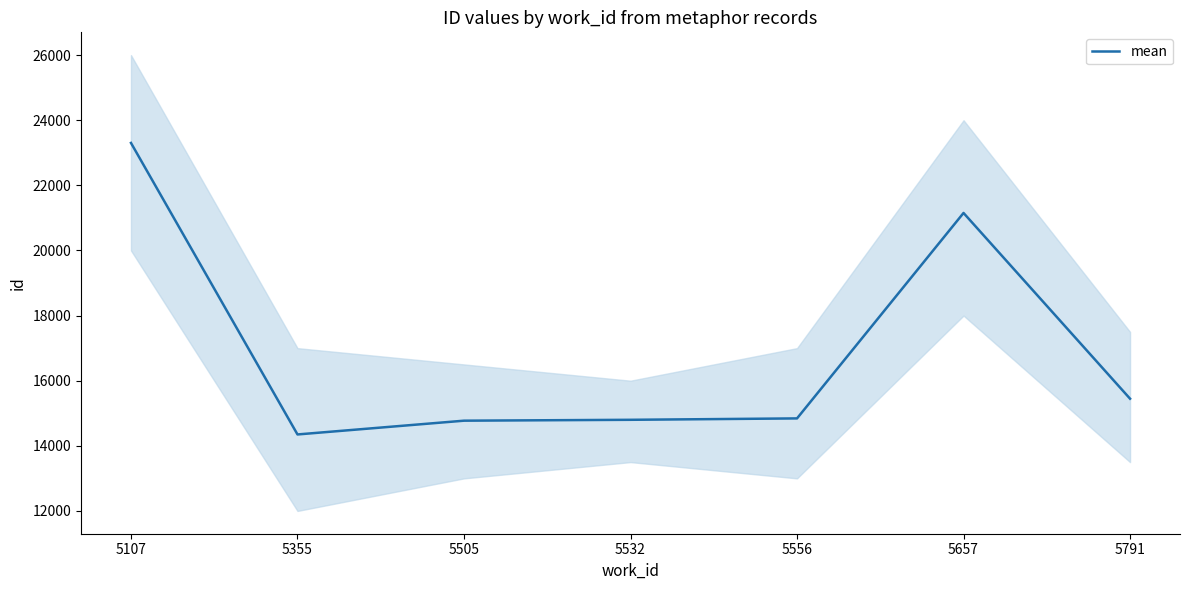

Reading left to right, what are all the values shown in this chart?

5107=23303	5355=14349	5505=14772	5532=14799	5556=14842	5657=21152	5791=15447